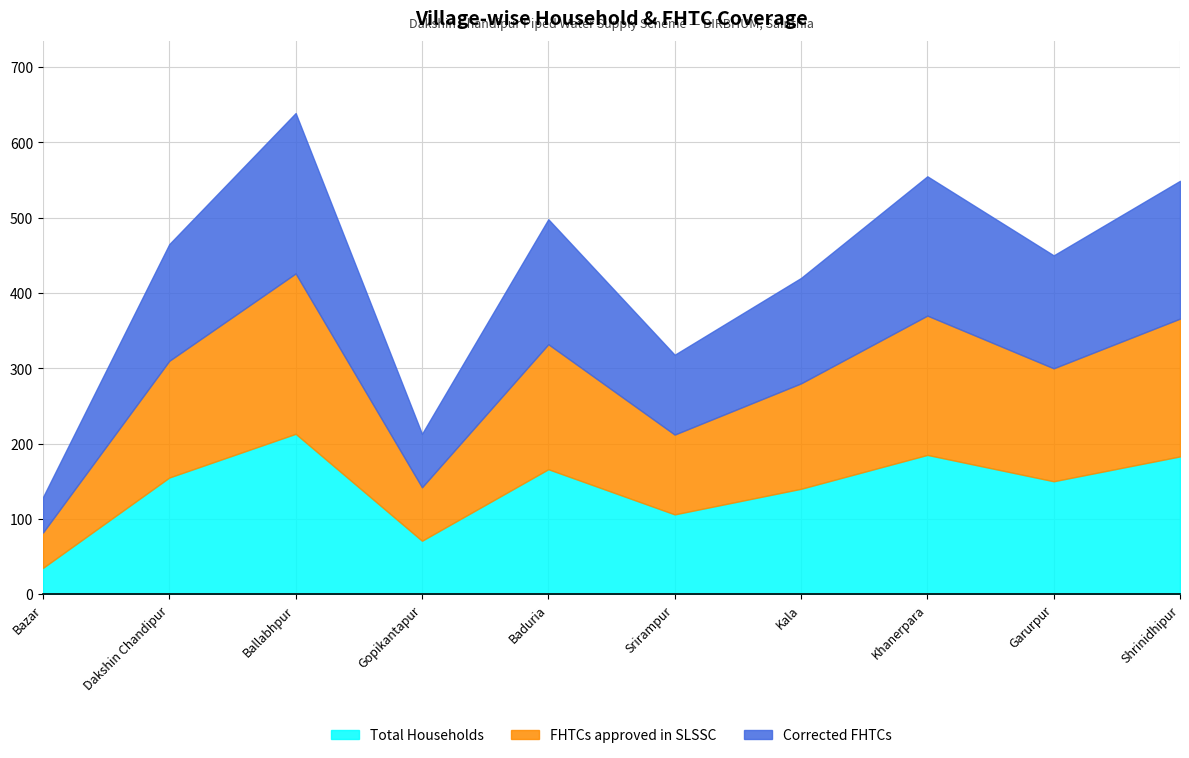

The FHTCs approved in SLSSC series shows 166 at Baduria. True or false?

True